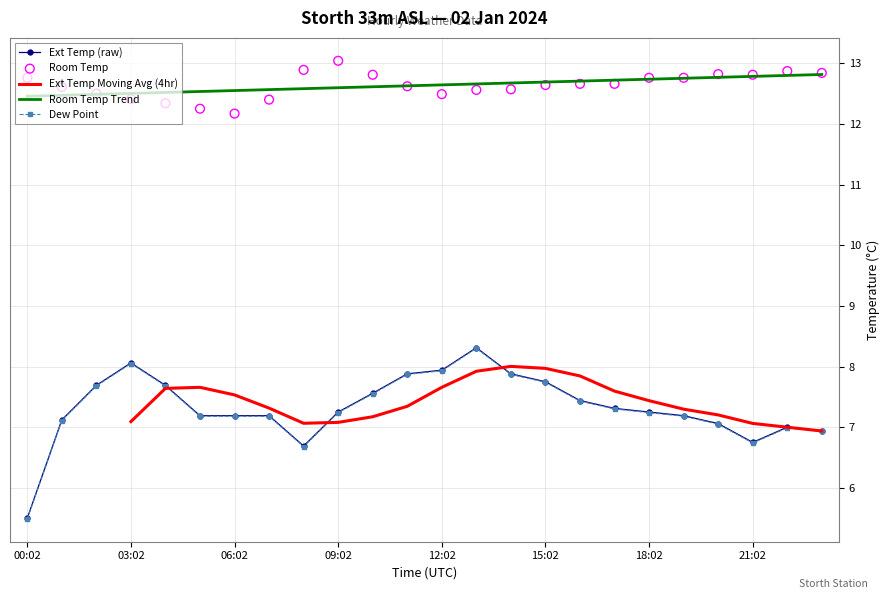

Which series contains the highest Y value?

Room Temp